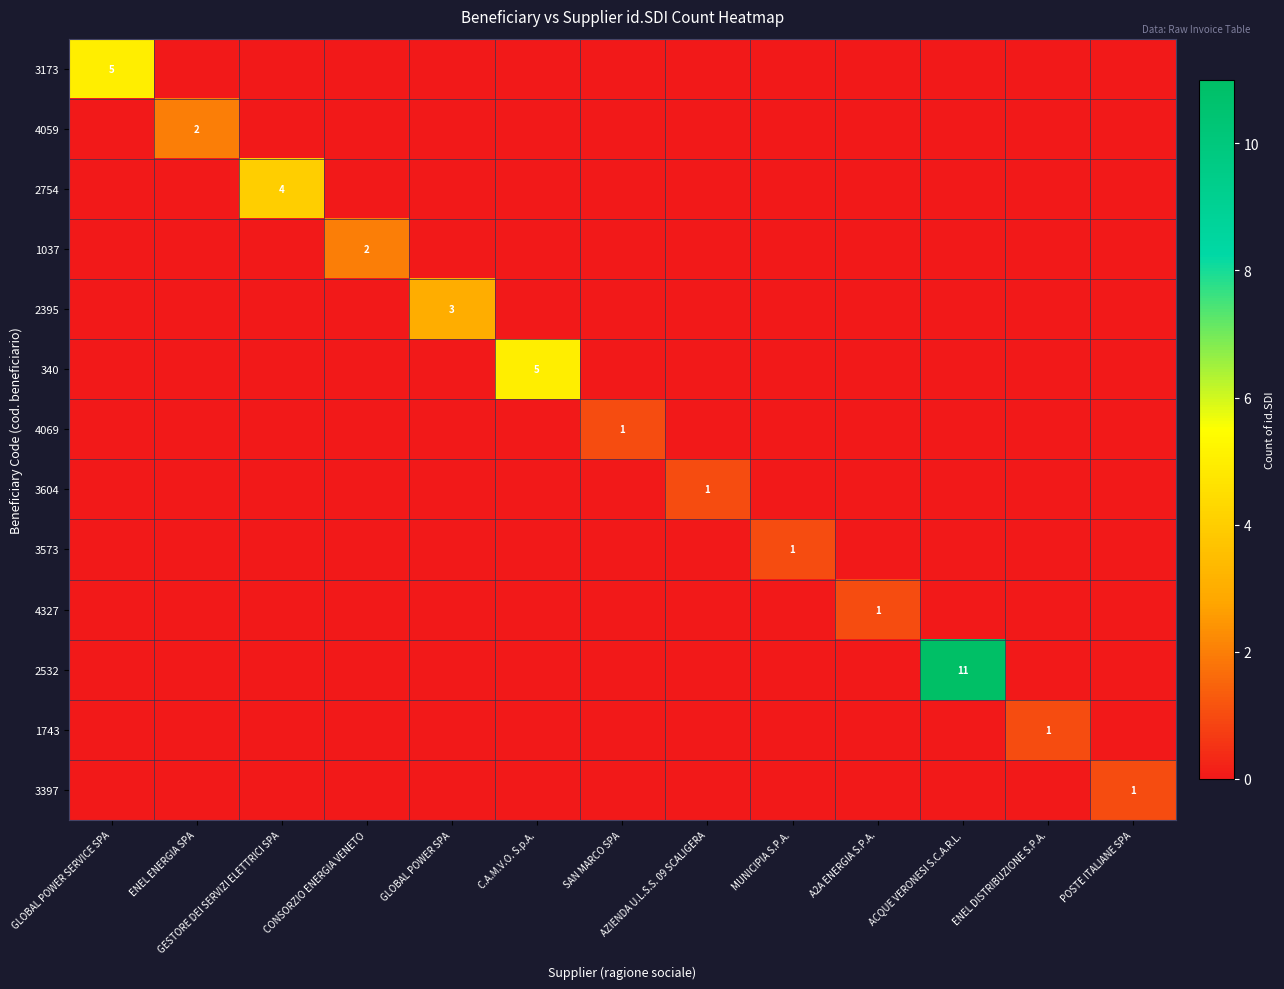

At which label is 4327 closest to 0?

GLOBAL POWER SERVICE SPA